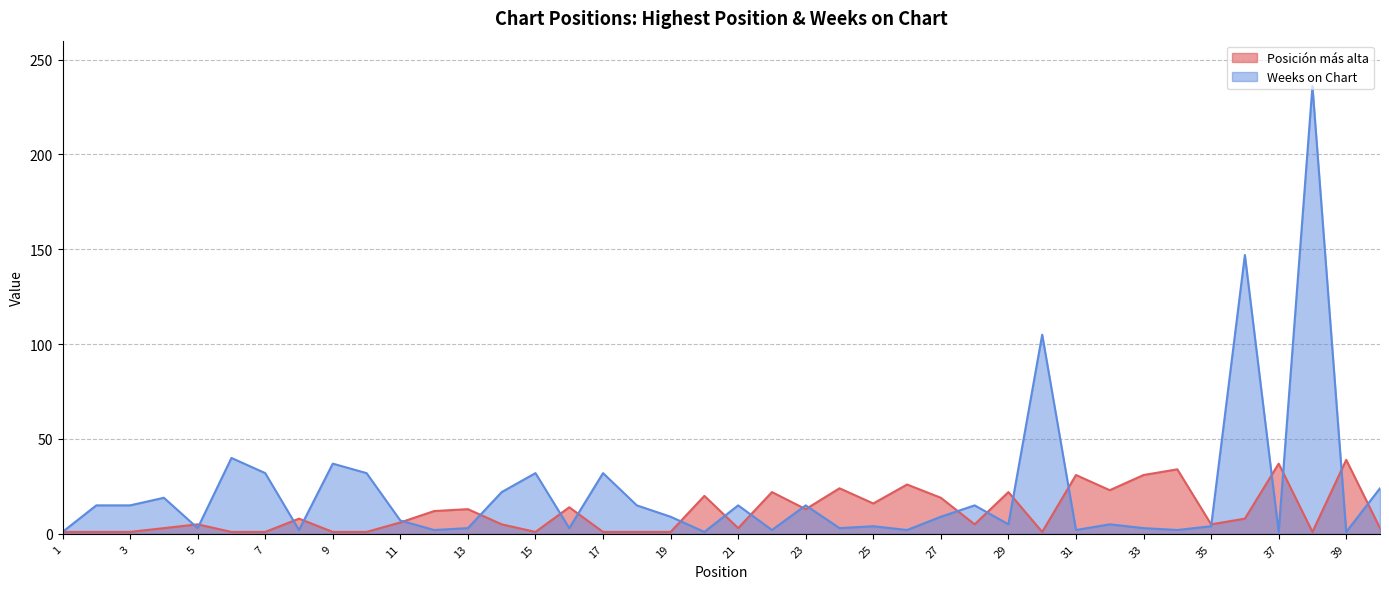

How many lines are shown in the chart?

2